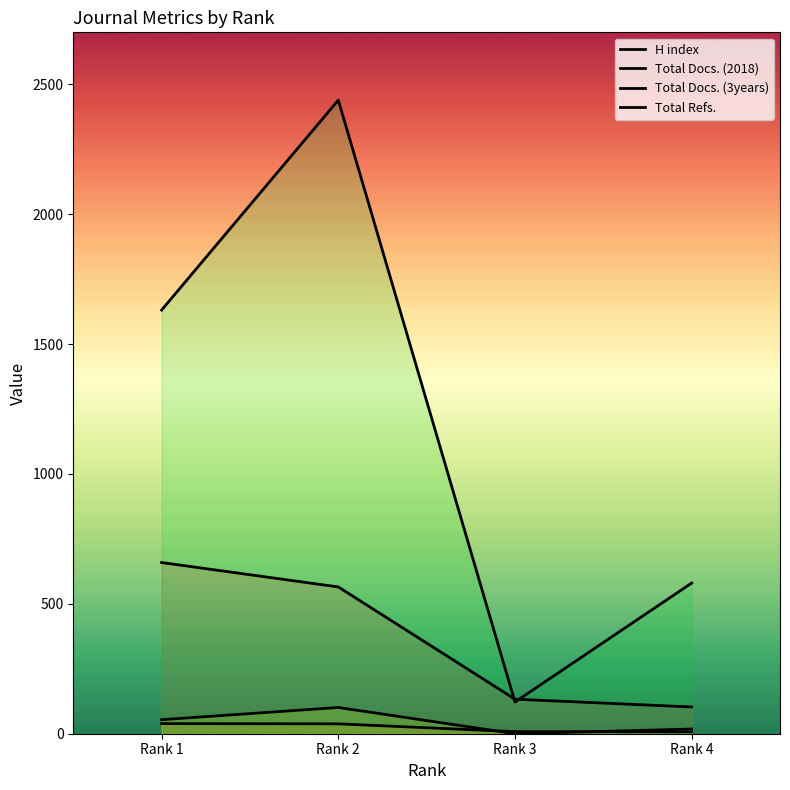

True or false: Total Docs. (2018) has more than 1 interior local peaks.

False